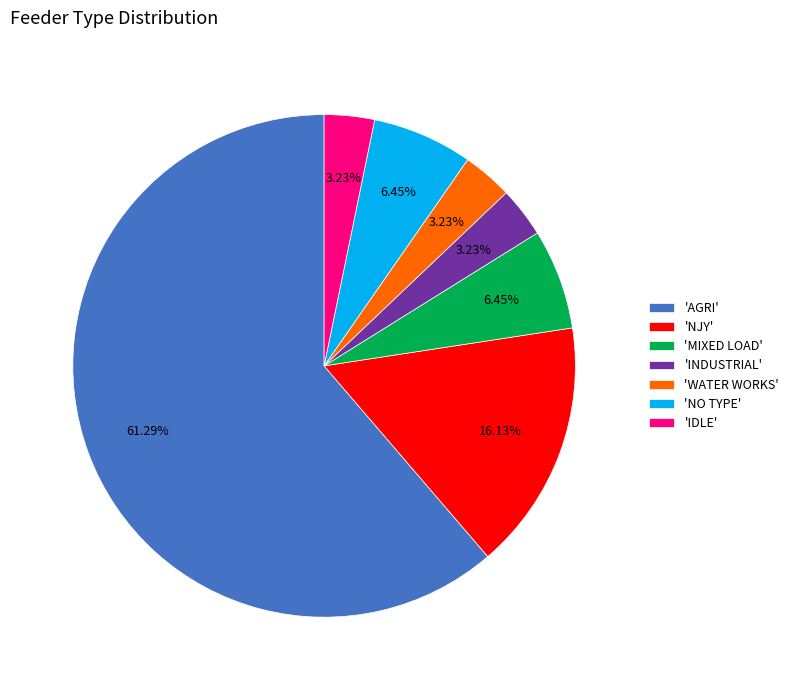

Combined, do 'IDLE' and 'INDUSTRIAL' account for over 50%?

No